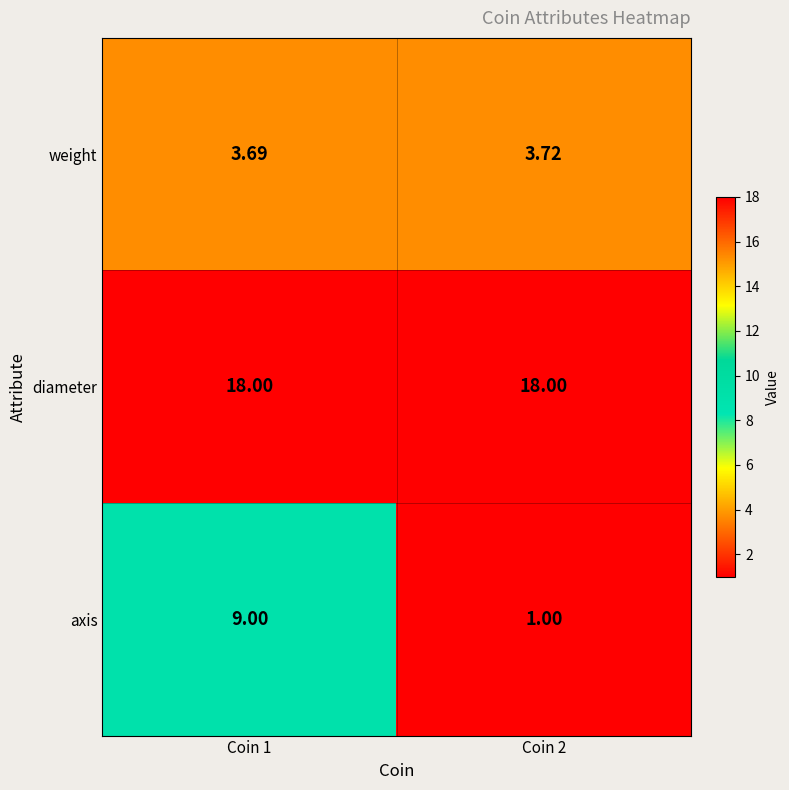

Which series has the largest range (max minus min)?

axis